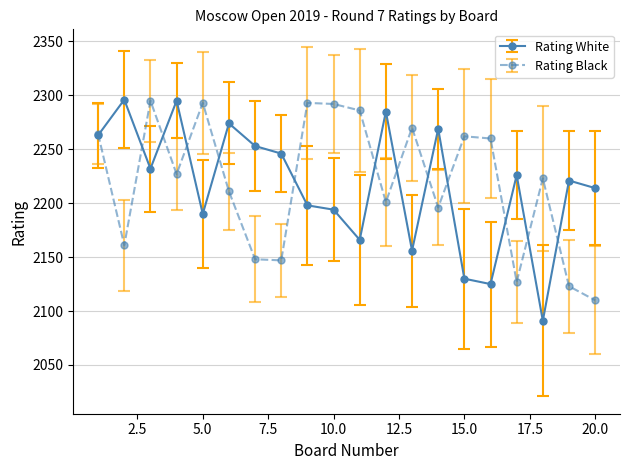

Which series has the largest range (max minus min)?

Rating White